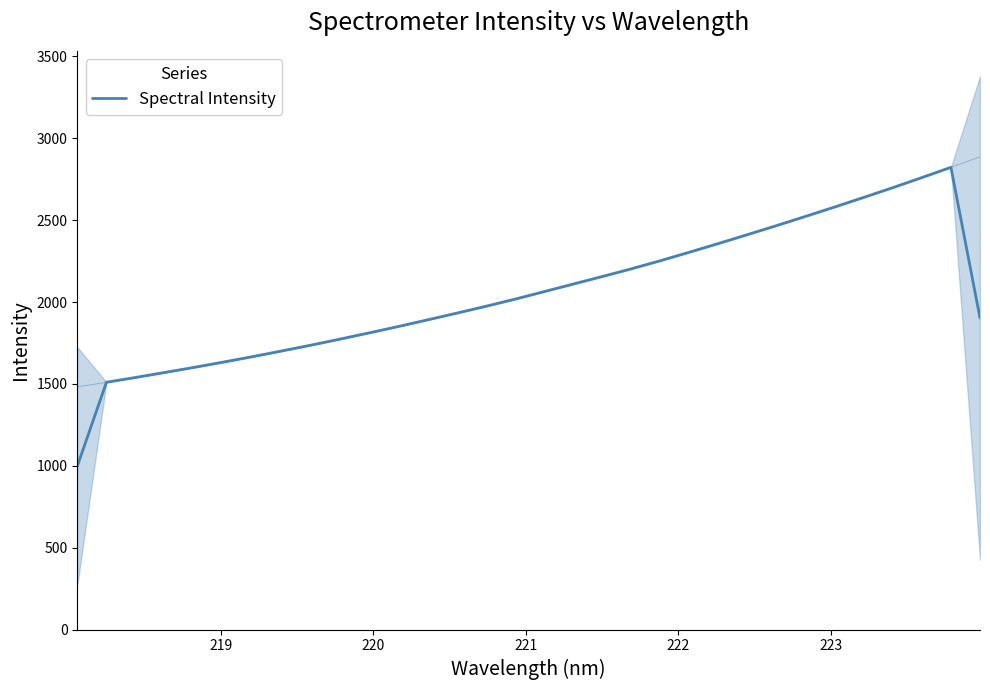

How many interior local peaks (higher than both neighbors) does the data have?

1